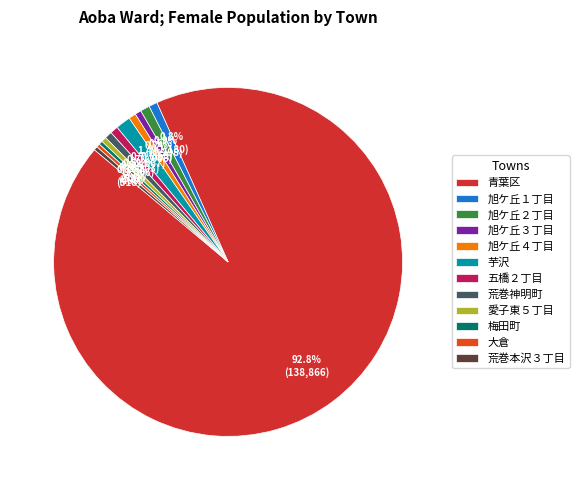

Which category has the biggest portion of the pie?

青葉区